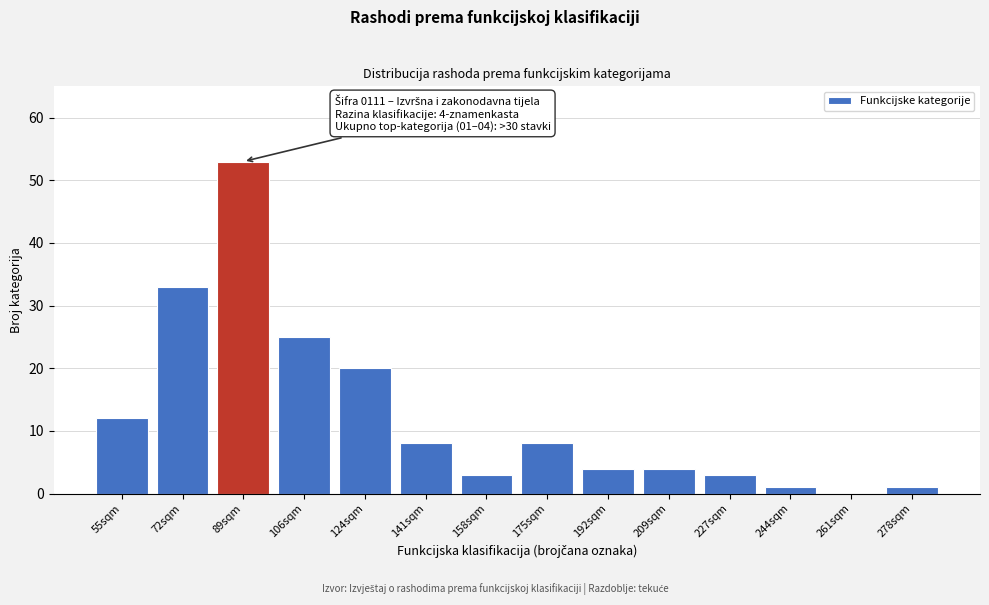

Reading left to right, transcribe all the data shown in this chart.

55sqm=12	72sqm=33	89sqm=53	106sqm=25	124sqm=20	141sqm=8	158sqm=3	175sqm=8	192sqm=4	209sqm=4	227sqm=3	244sqm=1	261sqm=0	278sqm=1